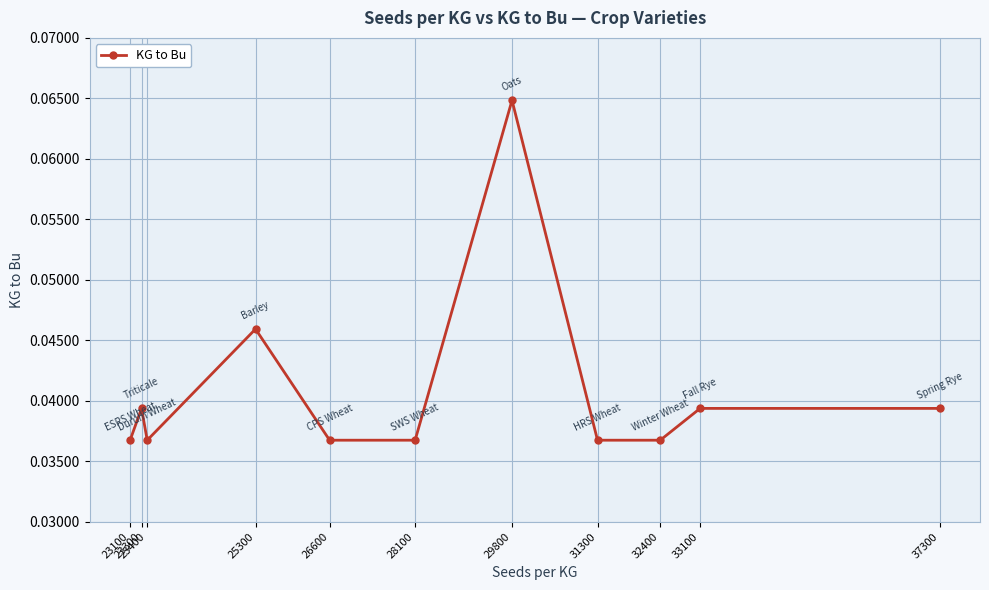

How many values are between 0 and 1?

11